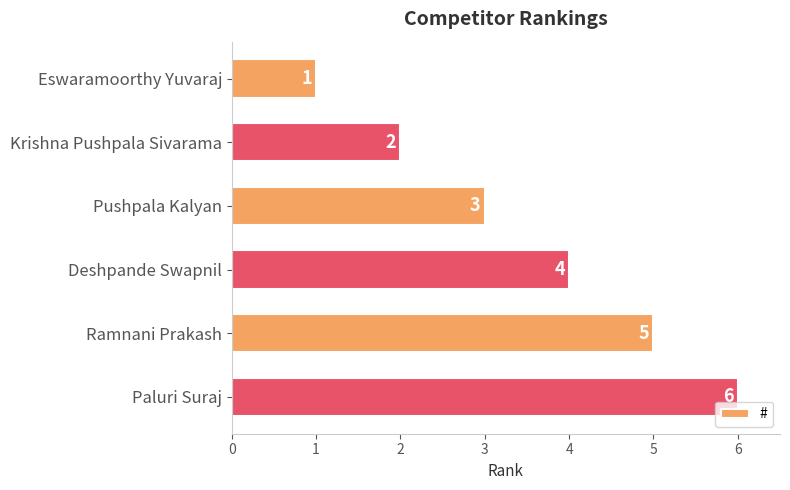

What is the sum of the values at Krishna Pushpala Sivarama and Deshpande Swapnil?

6